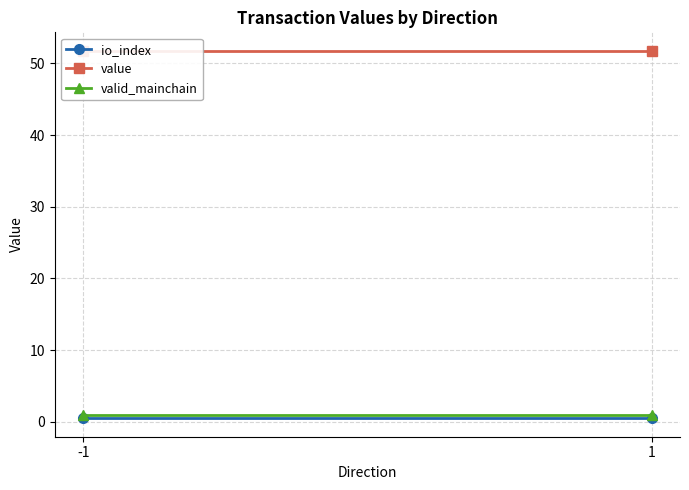

What is the average value of the value series?

51.8